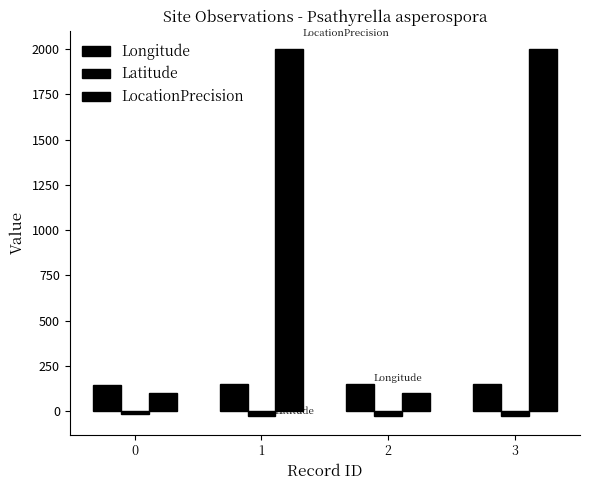

What is the sum of the Latitude values at 2 and 0?

-44.1